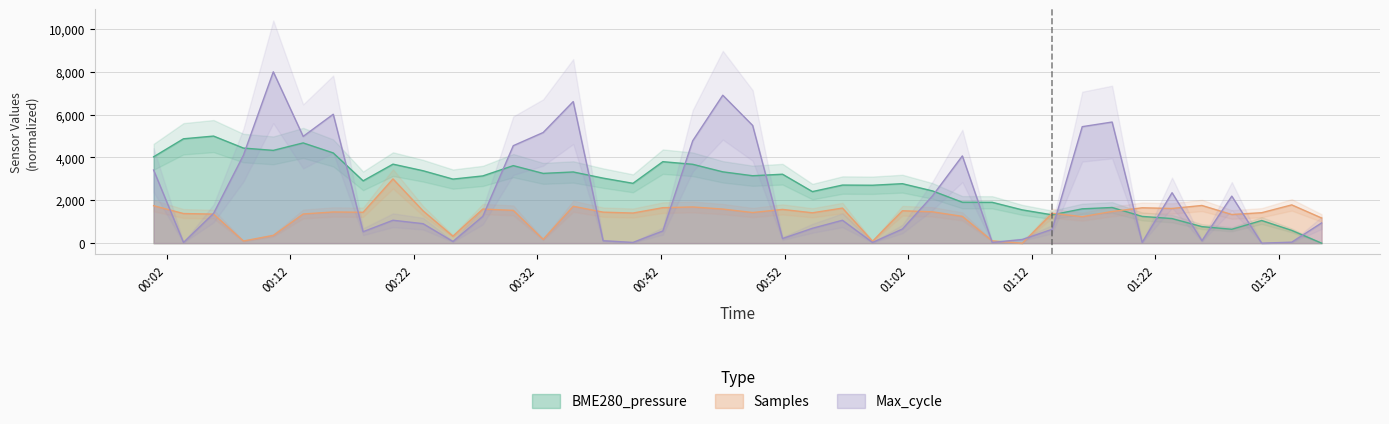

True or false: BME280_pressure has more than 0 points higher than both neighbors.

True